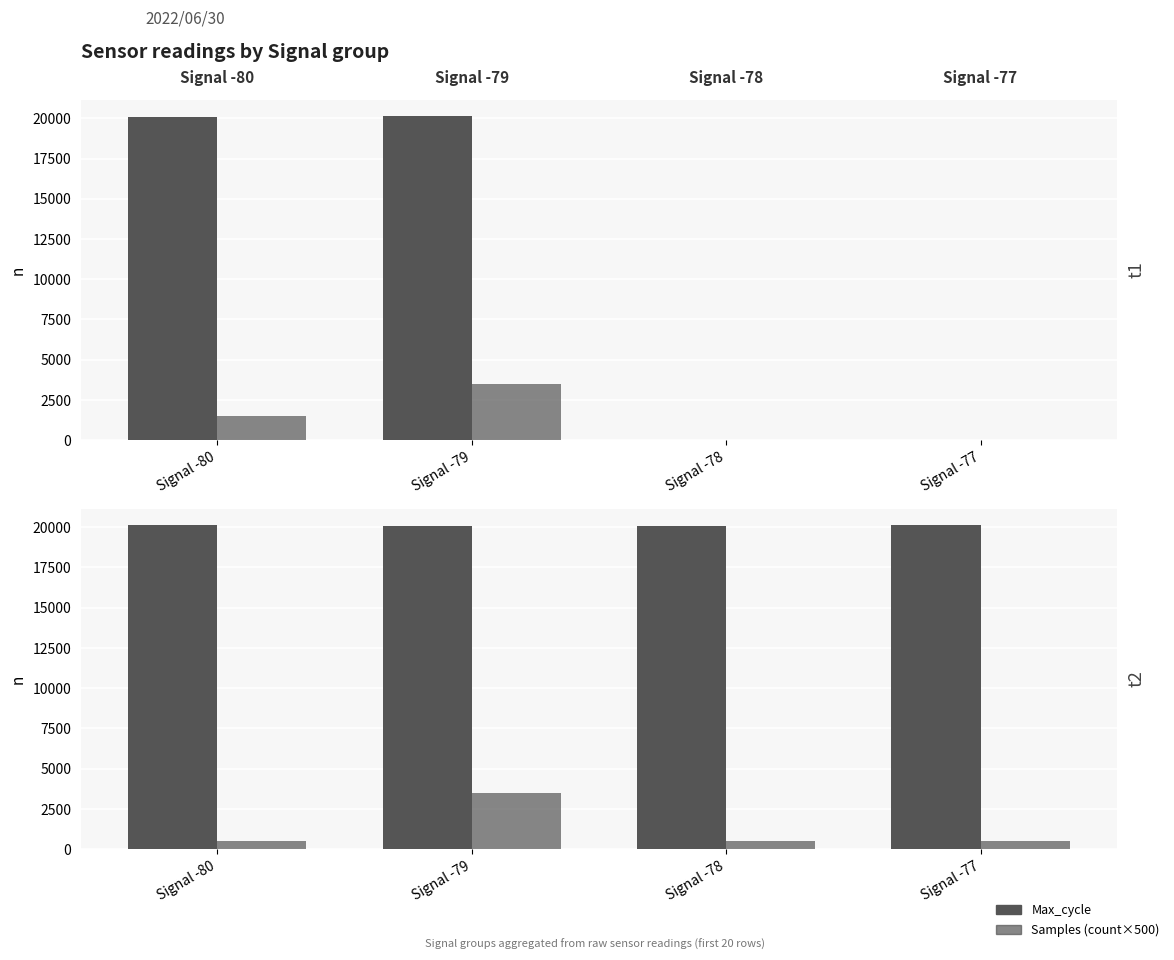

Is the value of Samples_count at Signal -77 greater than the value of Max_cycle at Signal -78?

No